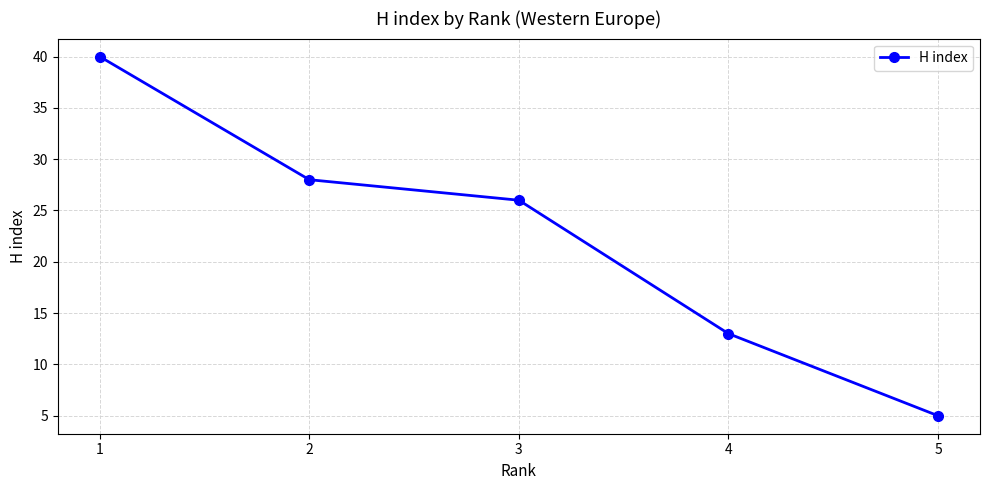

Which label corresponds to the largest value in the chart?

1